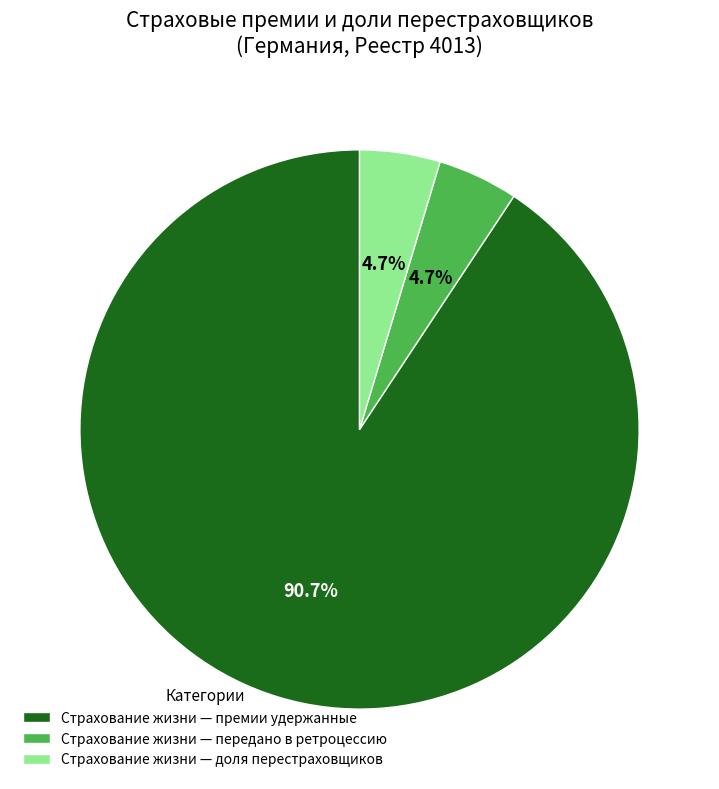

Which category has the biggest portion of the pie?

Страхование жизни — премии удержанные